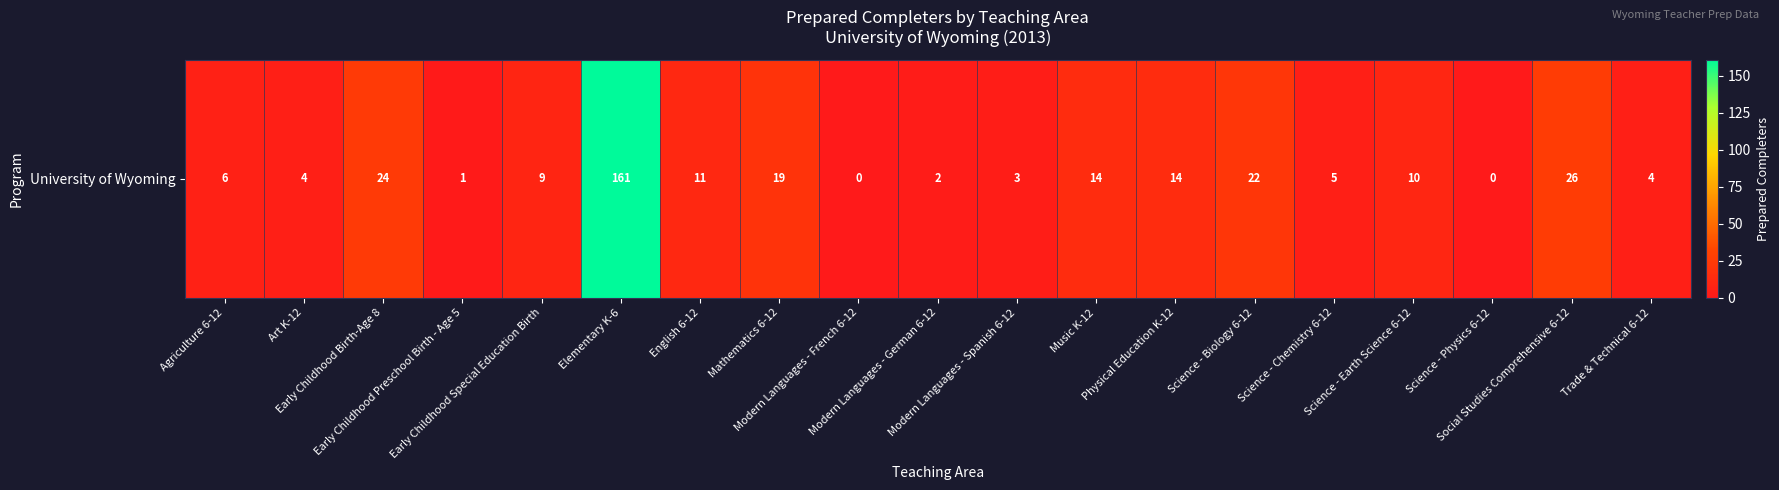

Reading right to left, list all the values displayed in this chart.

Trade & Technical 6-12=4	Social Studies Comprehensive 6-12=26	Science - Physics 6-12=0	Science - Earth Science 6-12=10	Science - Chemistry 6-12=5	Science - Biology 6-12=22	Physical Education K-12=14	Music K-12=14	Modern Languages - Spanish 6-12=3	Modern Languages - German 6-12=2	Modern Languages - French 6-12=0	Mathematics 6-12=19	English 6-12=11	Elementary K-6=161	Early Childhood Special Education Birth=9	Early Childhood Preschool Birth - Age 5=1	Early Childhood Birth-Age 8=24	Art K-12=4	Agriculture 6-12=6